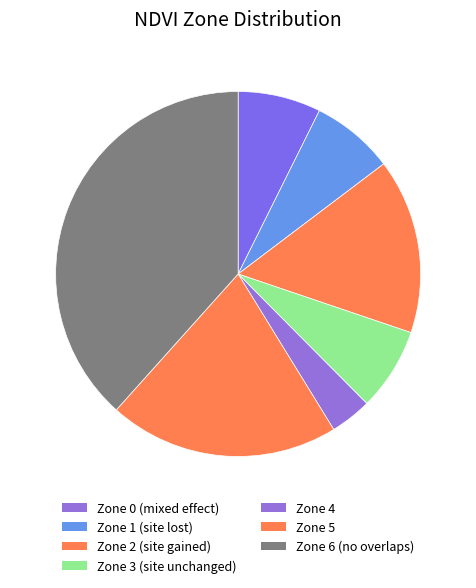

Is there a majority slice in this chart?

No